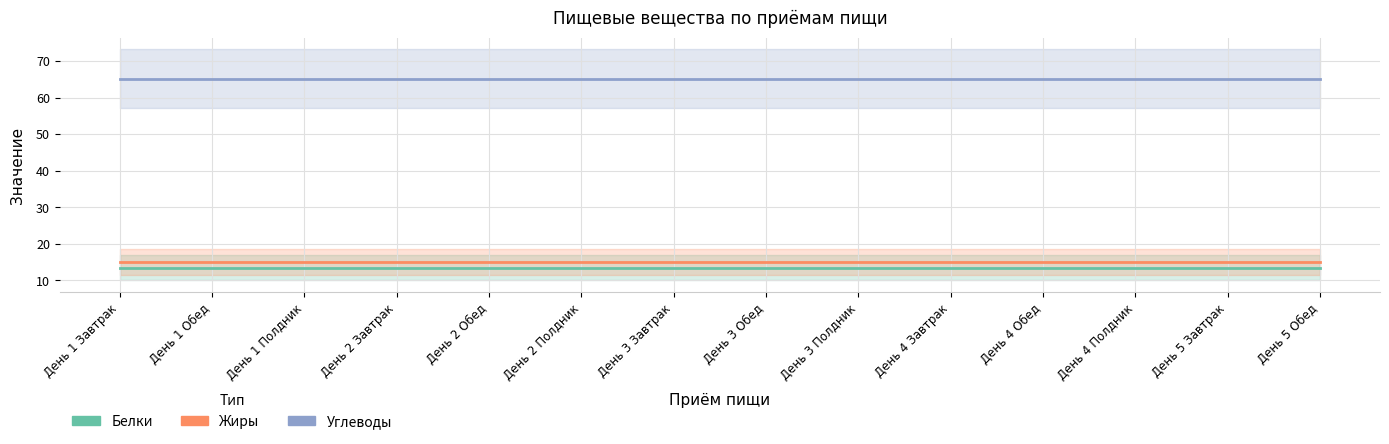

List the labels in order of Белки value, smallest first.

День 1 Завтрак, День 1 Обед, День 1 Полдник, День 2 Завтрак, День 2 Обед, День 2 Полдник, День 3 Завтрак, День 3 Обед, День 3 Полдник, День 4 Завтрак, День 4 Обед, День 4 Полдник, День 5 Завтрак, День 5 Обед